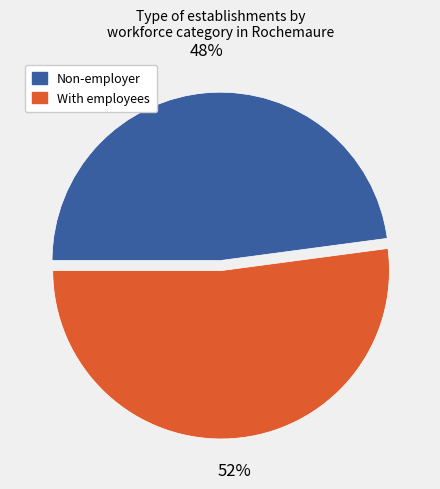

Is the sum of Non-employer and With employees greater than half?

Yes